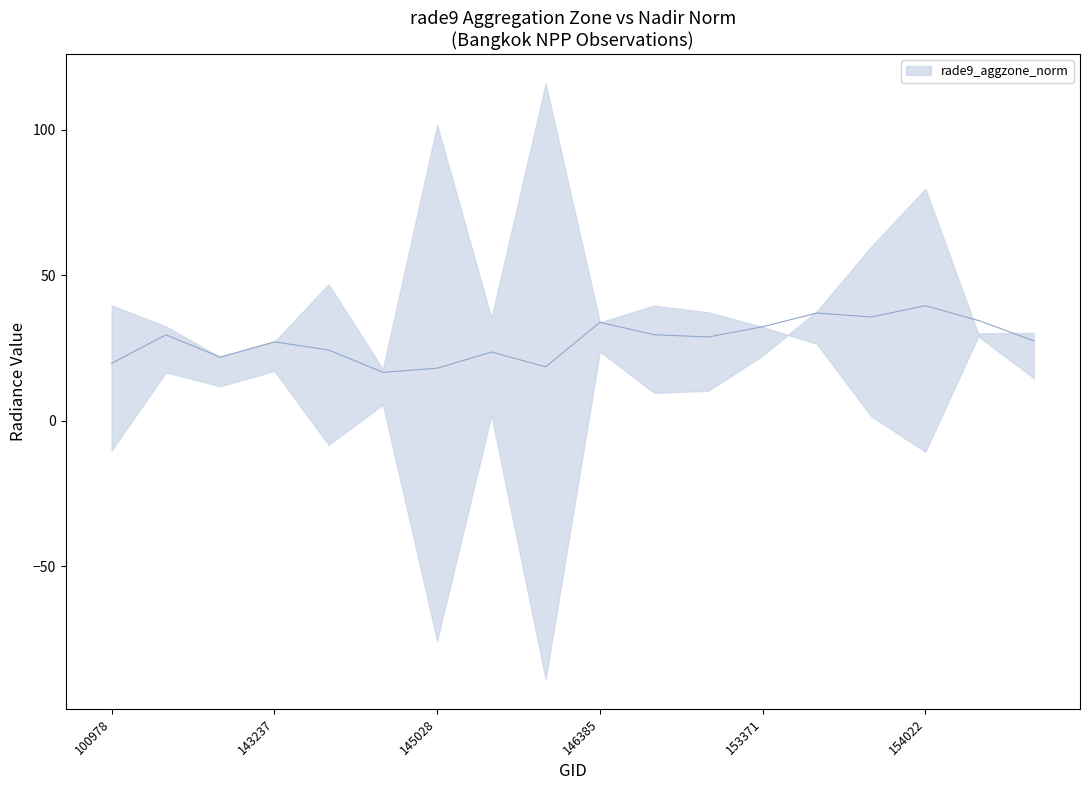

The chart shows a value of 38.8 at 145229. True or false?

False